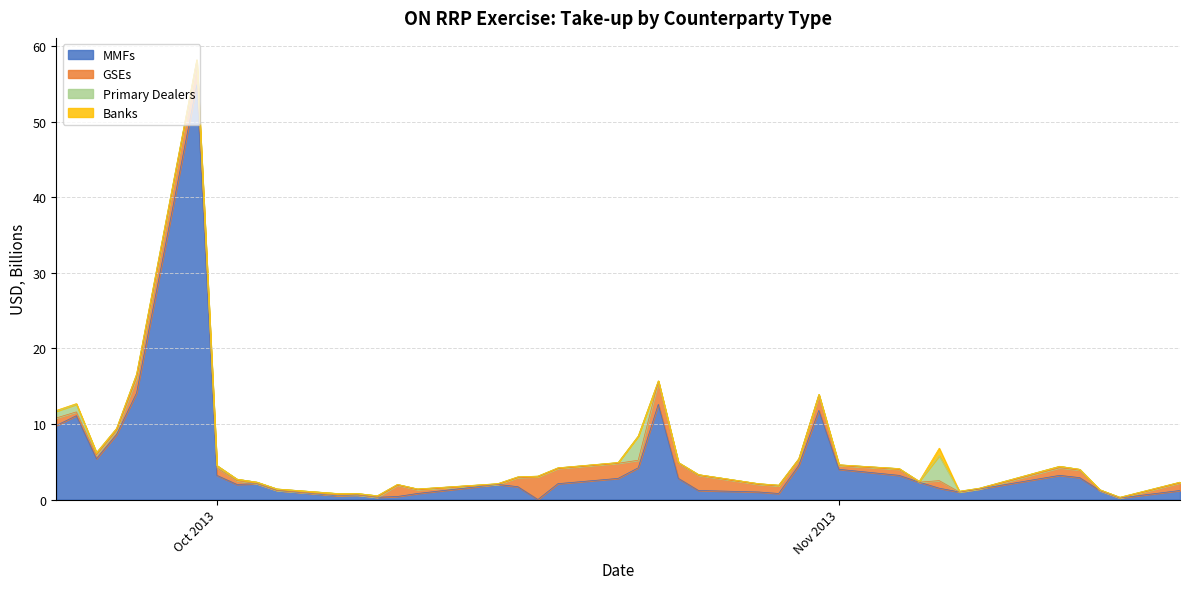

Which series has the widest spread of values?

MMFs